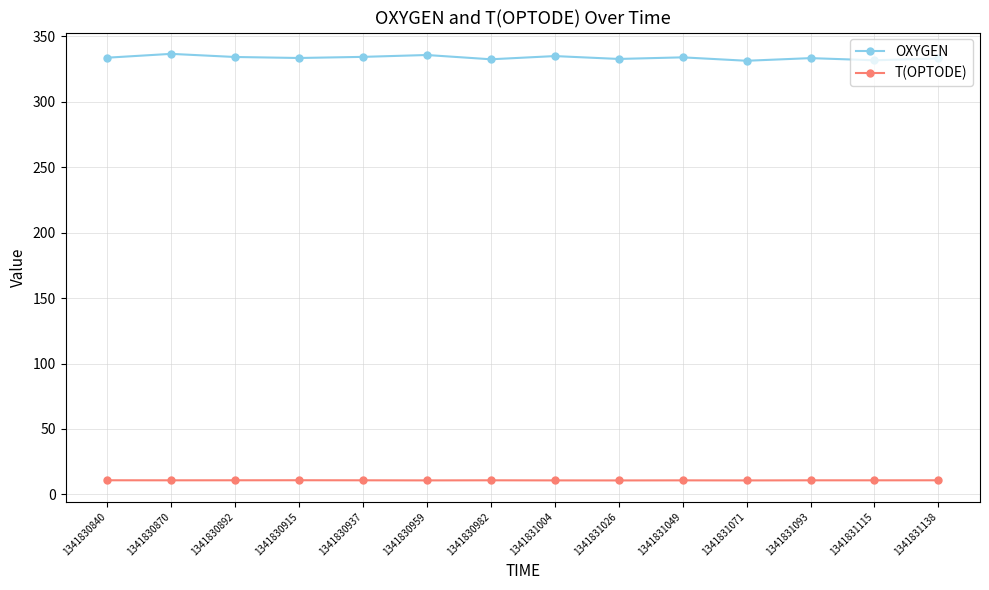

What is the value of the T(OPTODE) point at the 10th from the left?

10.8